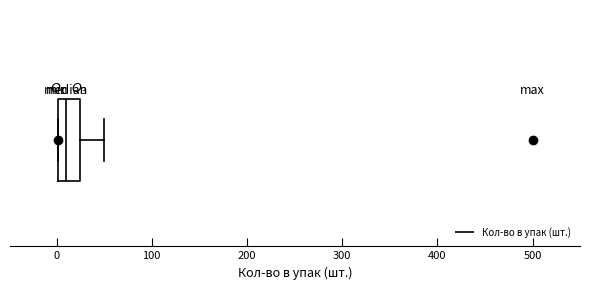

Transcribe this box plot: give where the median line is, the range the box spans, and where the two whiskers end, as read against the x-axis. The values are not printed on the chart, so give them approximately, as read against the axis.

median 10, box 0 to 20, whiskers 0 to 50